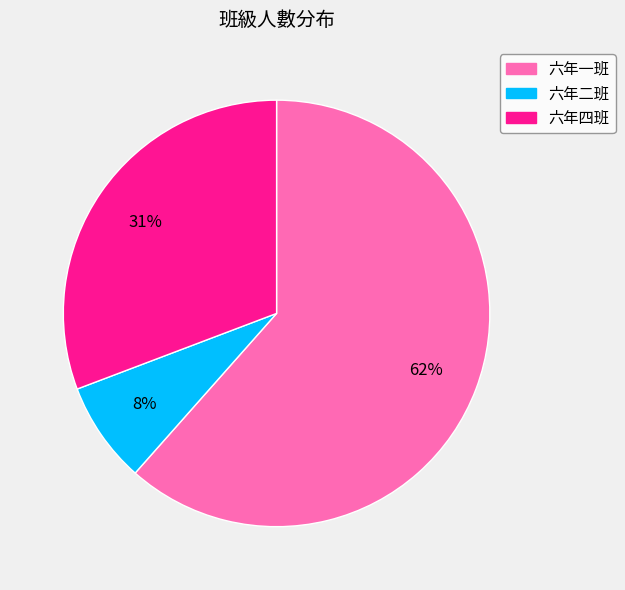

To the nearest percent, what percentage of the pie is 六年四班?

31%